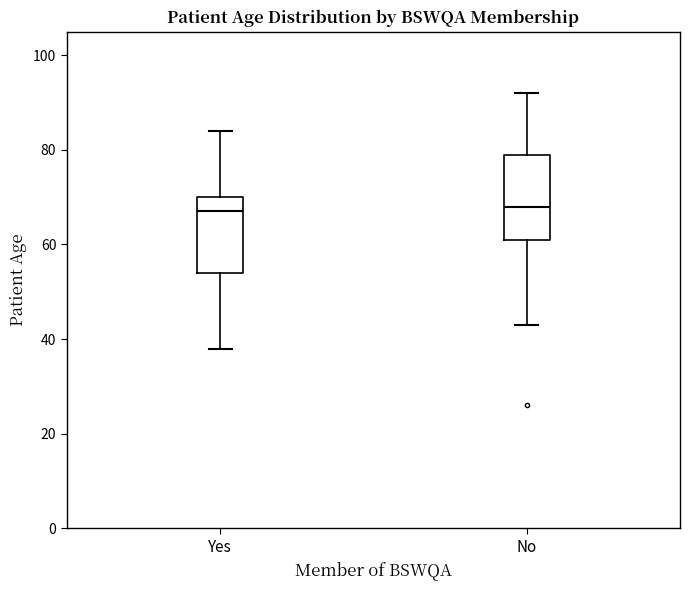

Where does the upper whisker of the box for Yes end on the y-axis? The values are not printed on the chart, so give them approximately, as read against the axis.

84